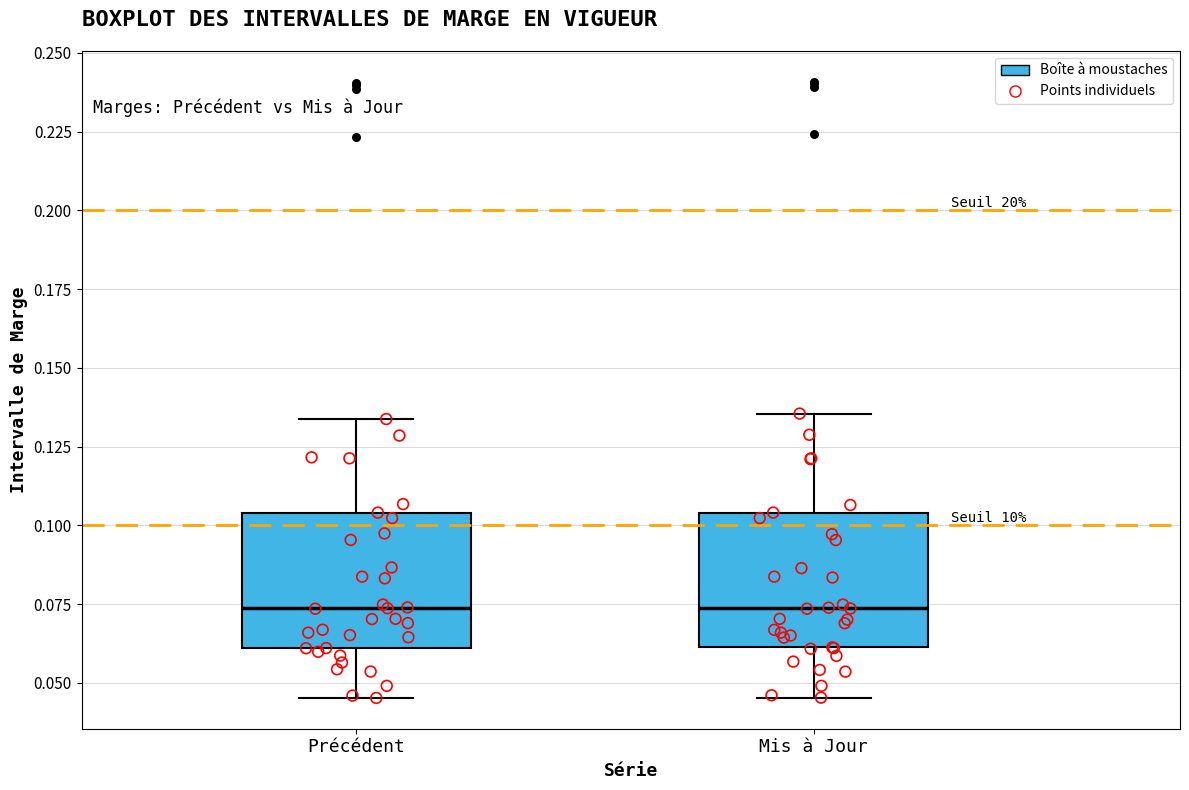

Reading left to right, transcribe this box plot: for each box, give where its median line is, the range the box spans, and where its two whiskers end, as read against the y-axis. The values are not printed on the chart, so give them approximately, as read against the axis.

Précédent: median 0.075, box 0.060 to 0.105, whiskers 0.045 to 0.135
Mis à Jour: median 0.075, box 0.060 to 0.105, whiskers 0.045 to 0.135